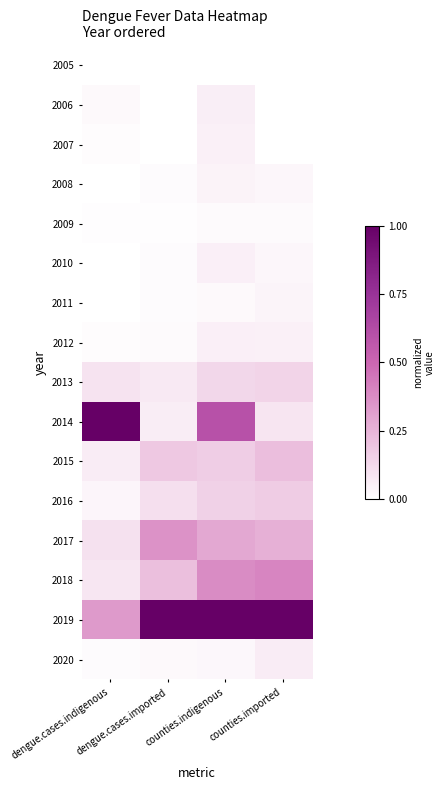

Which series has the largest total across all categories?

2019